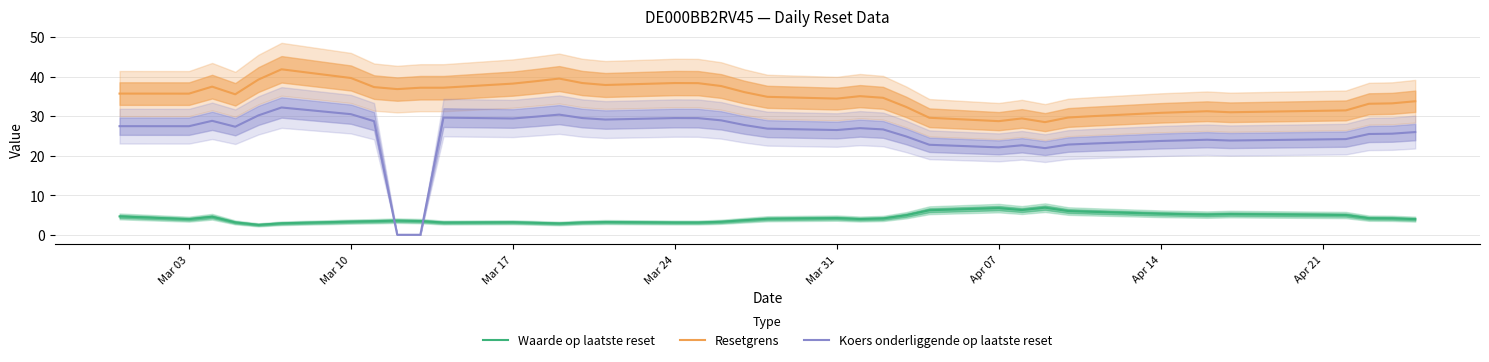

True or false: Resetgrens and Waarde op laatste reset intersect in this chart.

False